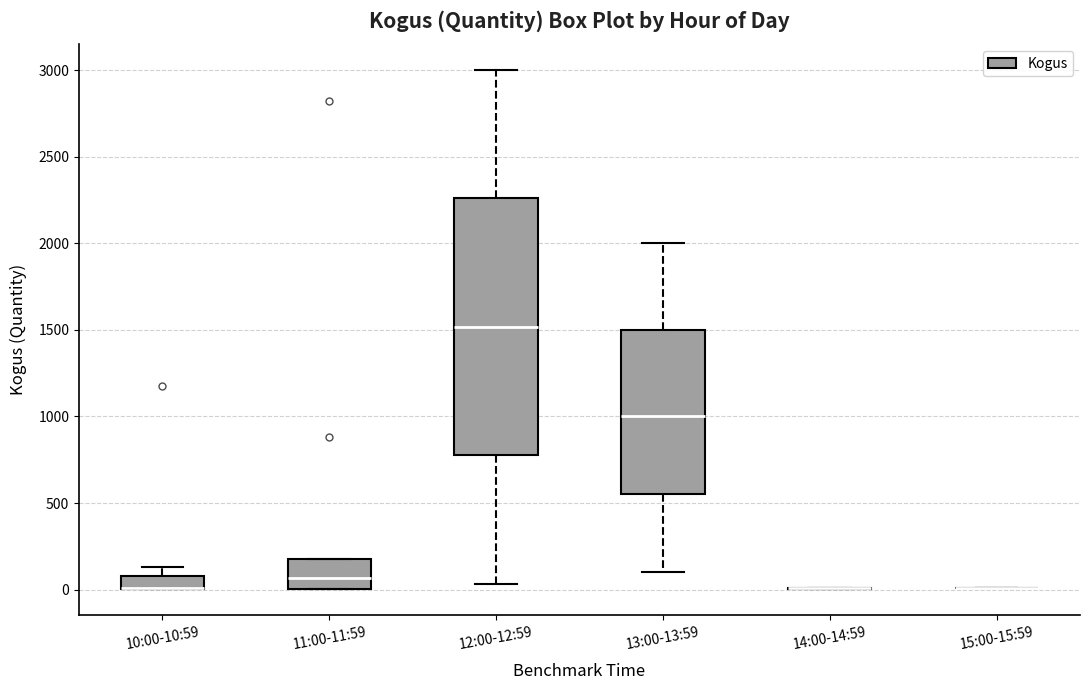

Reading left to right, read every box against the y-axis: the position of its median line, the range the box covers, and the ends of its whiskers. The values are not printed on the chart, so give them approximately, as read against the axis.

10:00-10:59: median 0 (drawn on the box's lower edge), box 0 to 100, whiskers 0 to 150
11:00-11:59: median 50, box 0 to 200, whiskers 0 to 200
12:00-12:59: median 1500, box 800 to 2250, whiskers 50 to 3000
13:00-13:59: median 1000, box 550 to 1500, whiskers 100 to 2000
14:00-14:59: box collapsed to a line at 0, whiskers 0 to 0
15:00-15:59: box collapsed to a line at 0, whiskers 0 to 0